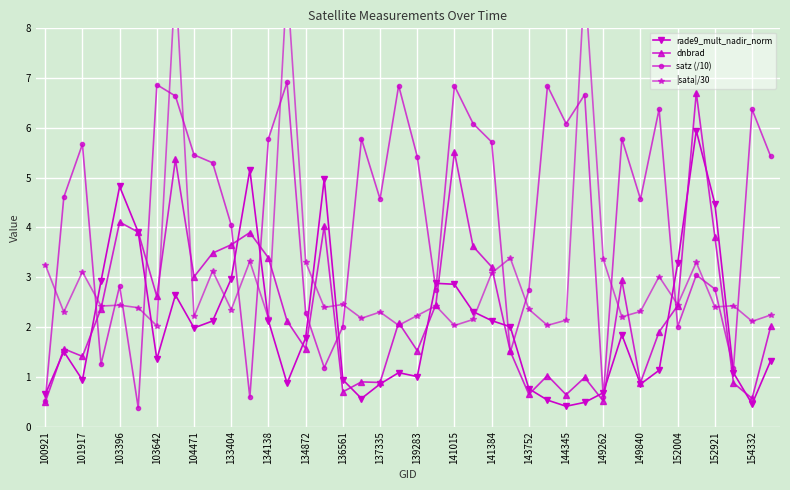

What is the approximate value of dnbrad at 29?

1.0